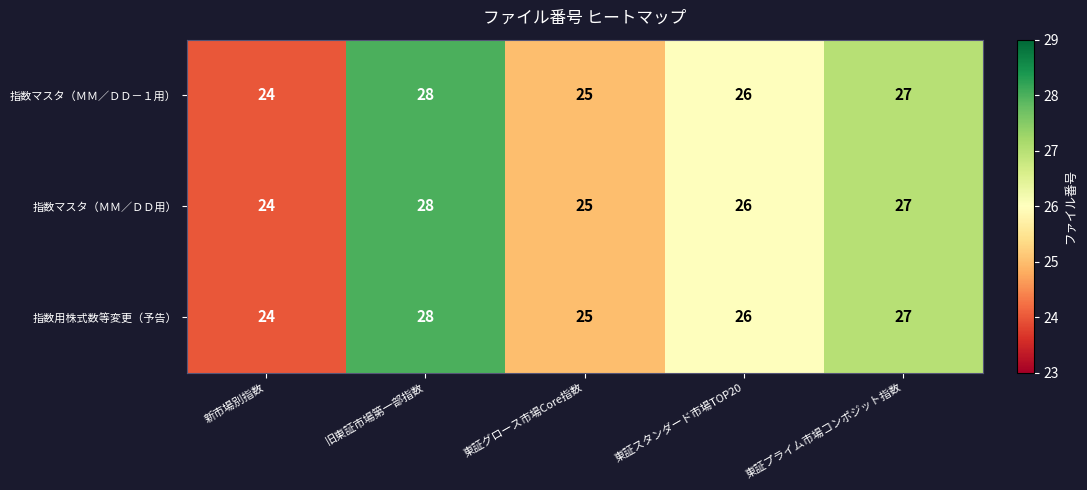

How many distinct data groups are displayed?

3